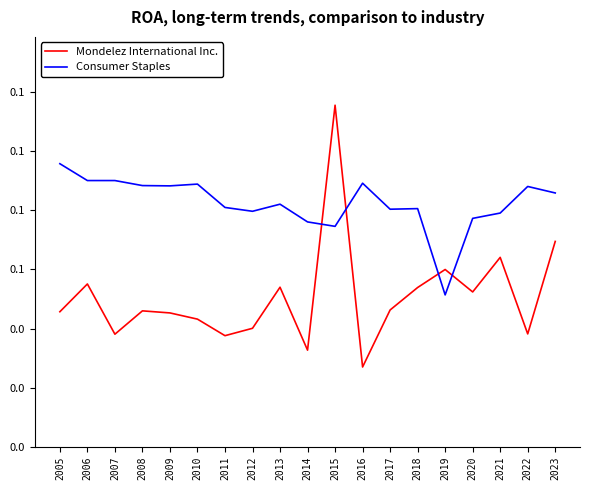

Reading left to right, list all the values displayed in this chart.

Mondelez International Inc.: 2005=0.0	2006=0.1	2007=0.0	2008=0.0	2009=0.0	2010=0.0	2011=0.0	2012=0.0	2013=0.1	2014=0.0	2015=0.1	2016=0.0	2017=0.0	2018=0.1	2019=0.1	2020=0.1	2021=0.1	2022=0.0	2023=0.1
Consumer Staples: 2005=0.1	2006=0.1	2007=0.1	2008=0.1	2009=0.1	2010=0.1	2011=0.1	2012=0.1	2013=0.1	2014=0.1	2015=0.1	2016=0.1	2017=0.1	2018=0.1	2019=0.1	2020=0.1	2021=0.1	2022=0.1	2023=0.1